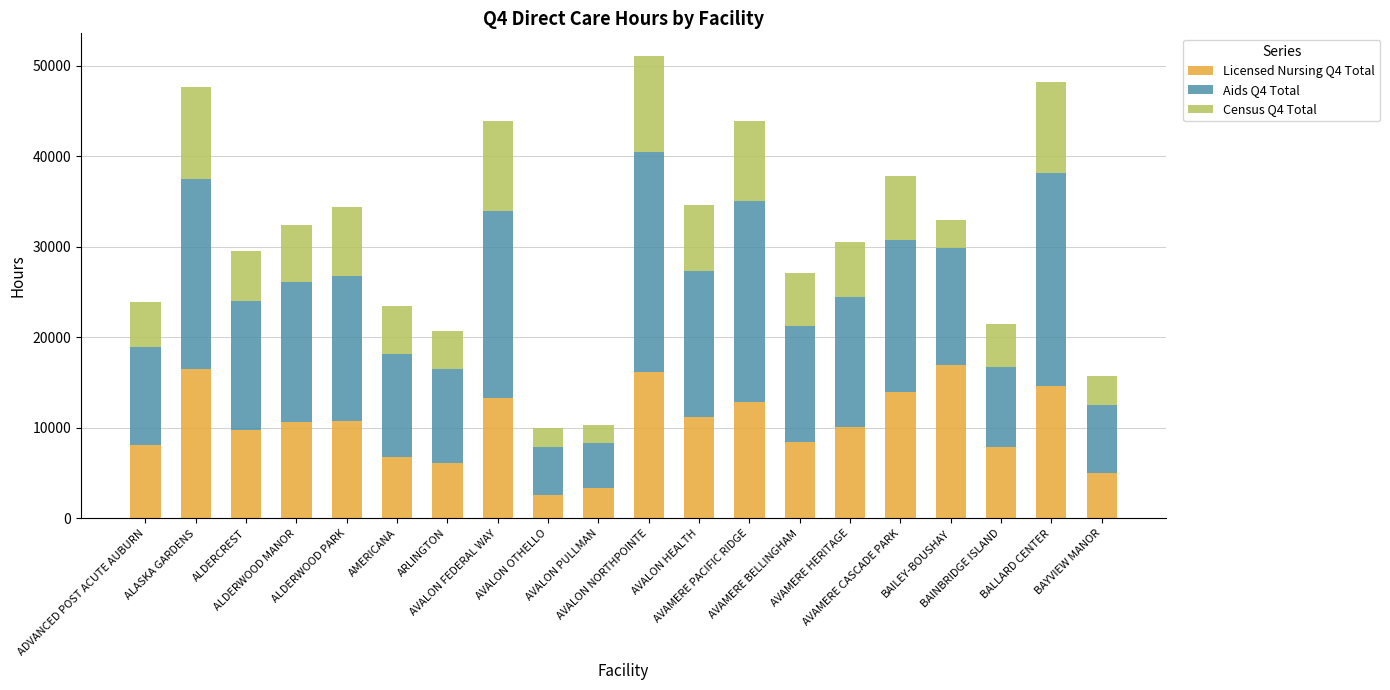

What are all the series names shown in the legend?

Licensed Nursing Q4 Total, Aids Q4 Total, Census Q4 Total